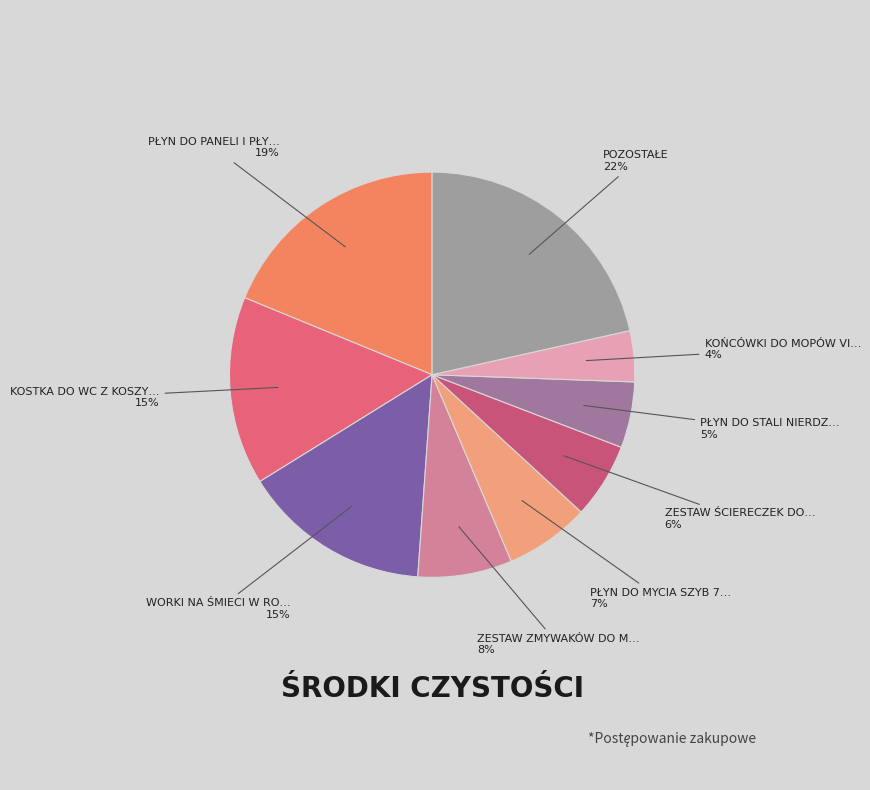

Count the number of slices in the pie.

9